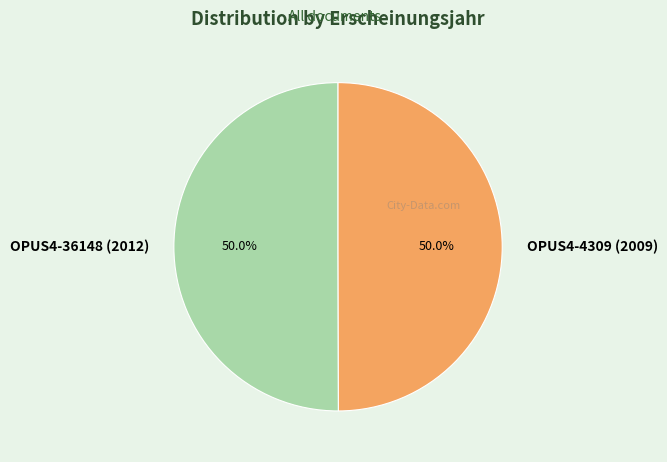

Count the number of slices in the pie.

2